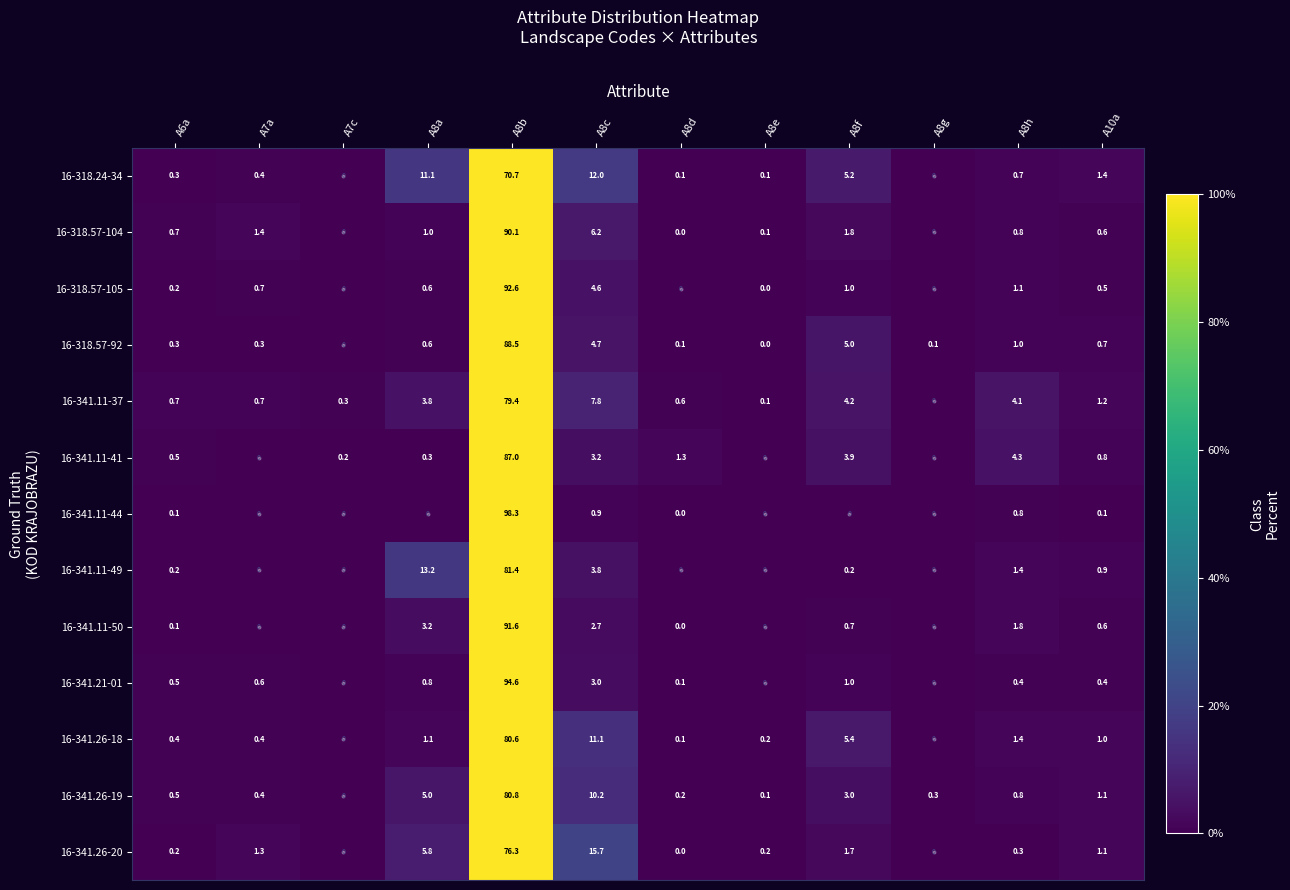

The value of 16-341.11-50 at A8e is 51.1. True or false?

False